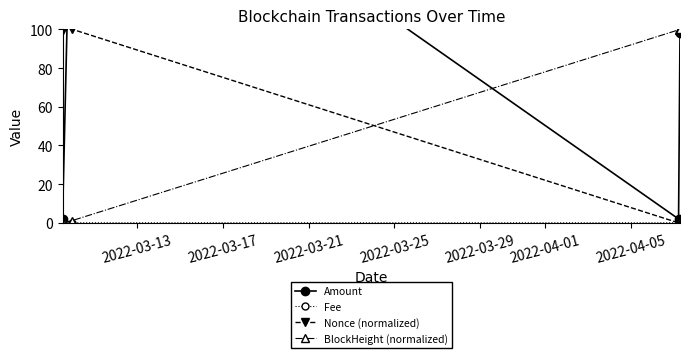

True or false: Nonce (normalized) and BlockHeight (normalized) cross at least once.

True